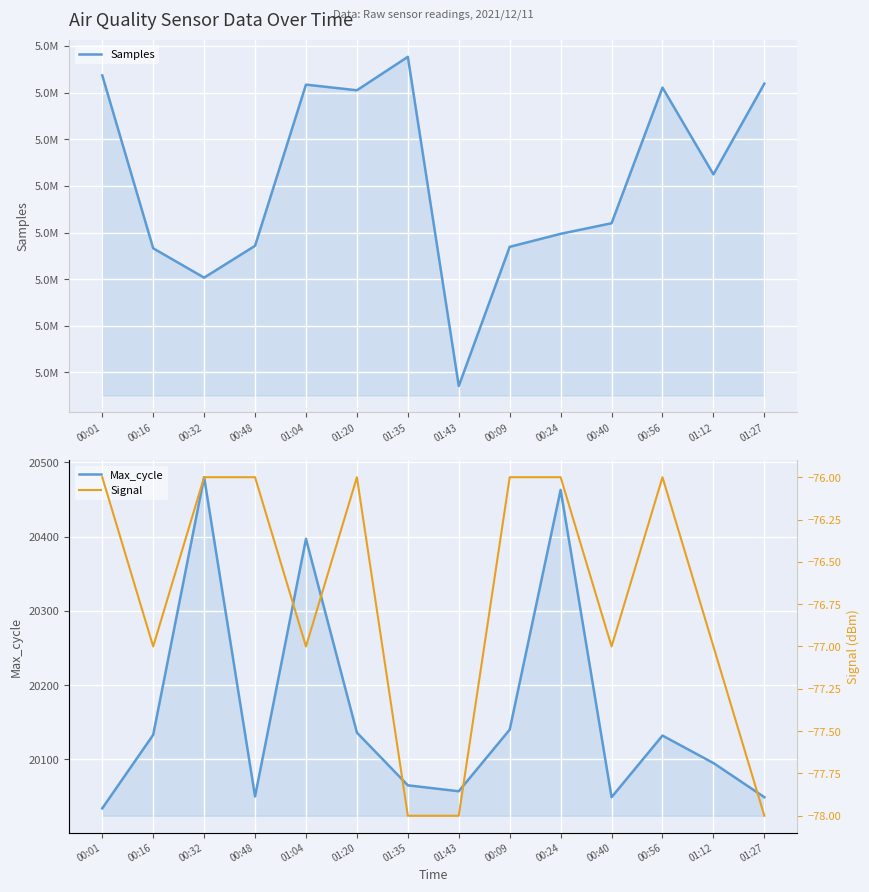

What position from the right is 00:24?

5